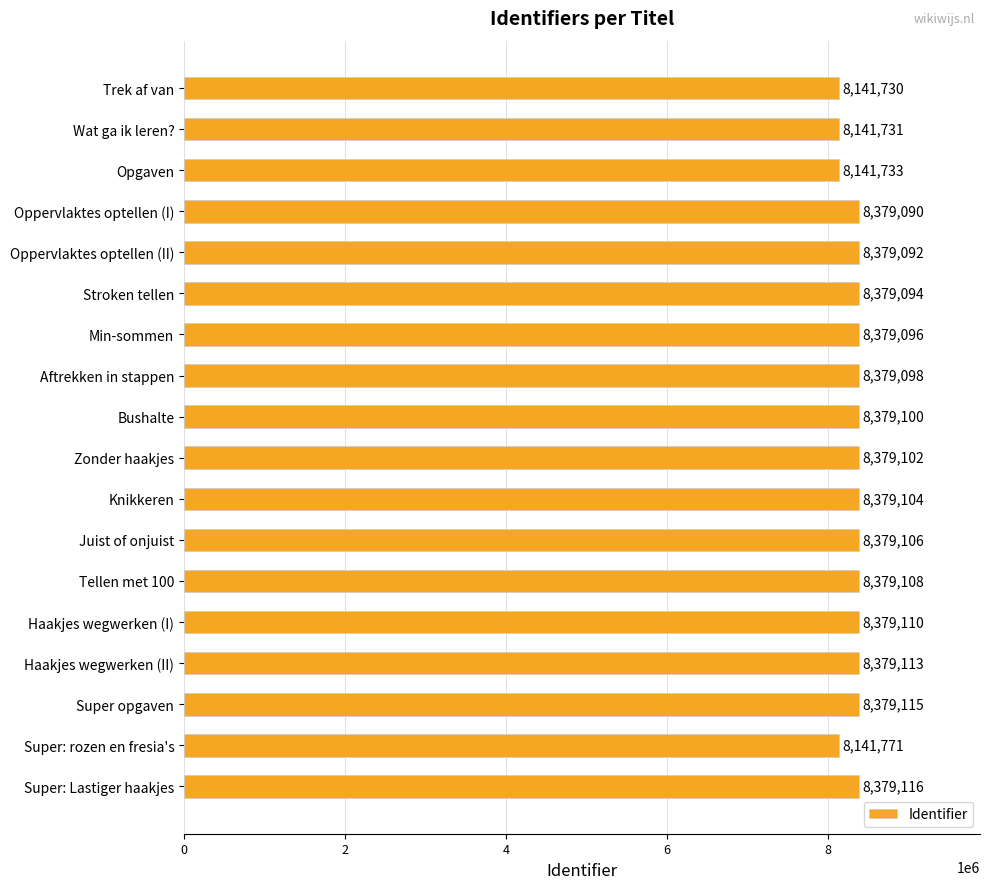

Reading top to bottom, extract all data points from this chart.

Trek af van=8141730	Wat ga ik leren?=8141731	Opgaven=8141733	Oppervlaktes optellen (I)=8379090	Oppervlaktes optellen (II)=8379092	Stroken tellen=8379094	Min-sommen=8379096	Aftrekken in stappen=8379098	Bushalte=8379100	Zonder haakjes=8379102	Knikkeren=8379104	Juist of onjuist=8379106	Tellen met 100=8379108	Haakjes wegwerken (I)=8379110	Haakjes wegwerken (II)=8379113	Super opgaven=8379115	Super: rozen en fresia's=8141771	Super: Lastiger haakjes=8379116